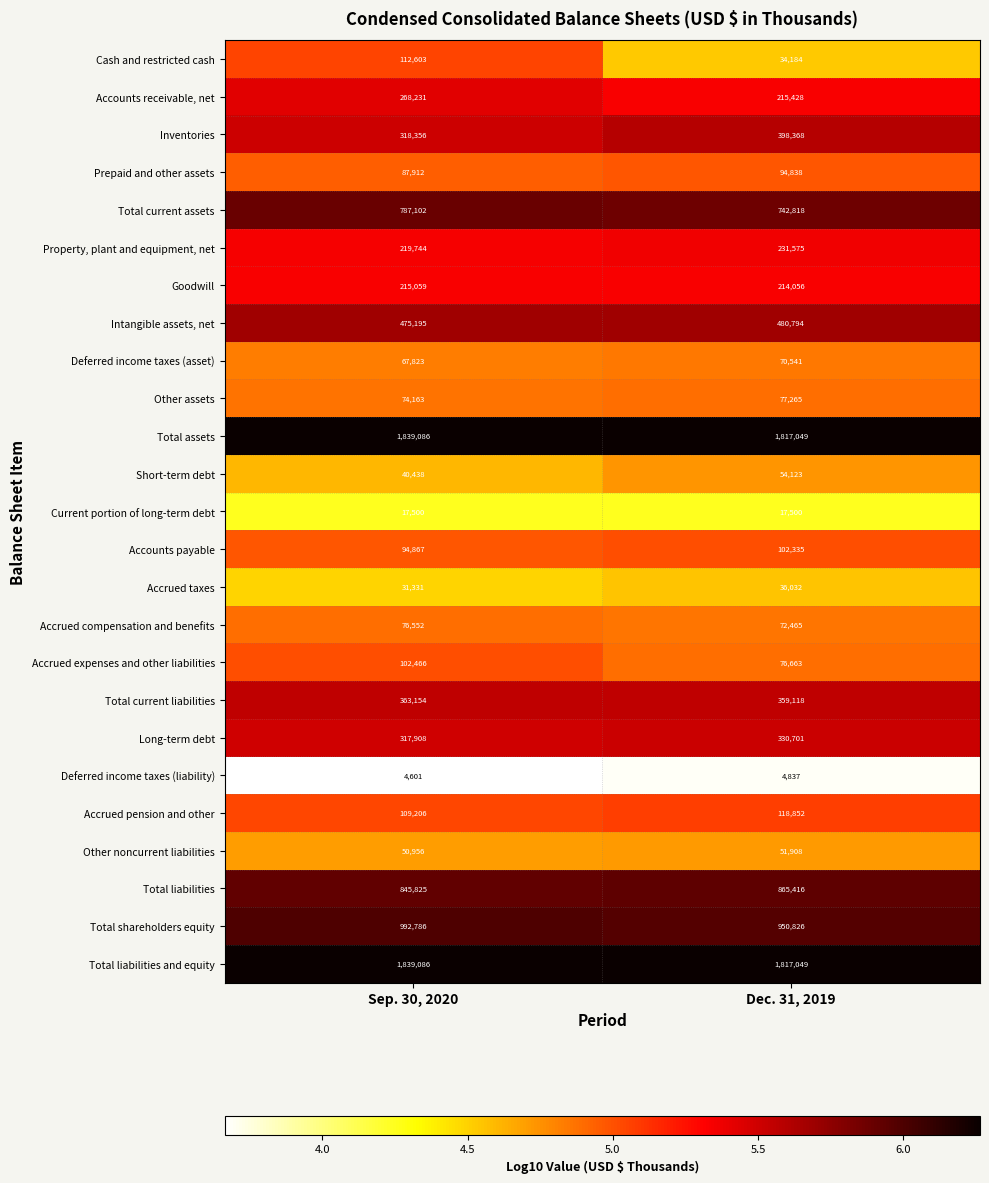

Which series changed the most between Sep. 30, 2020 and Dec. 31, 2019?

Inventories